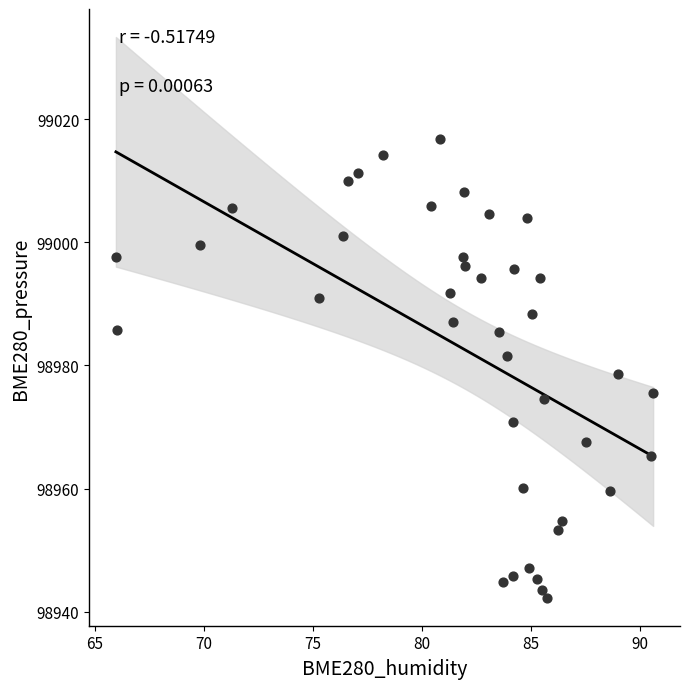

What is the range of X values (max minus min)?

24.6